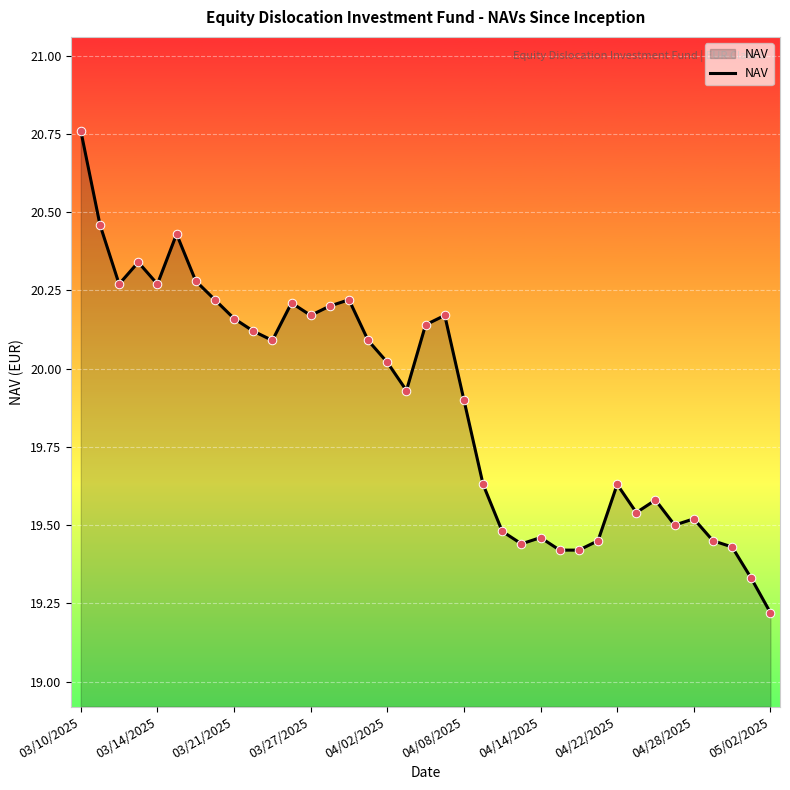

What is the difference between the maximum and minimum values?

1.5